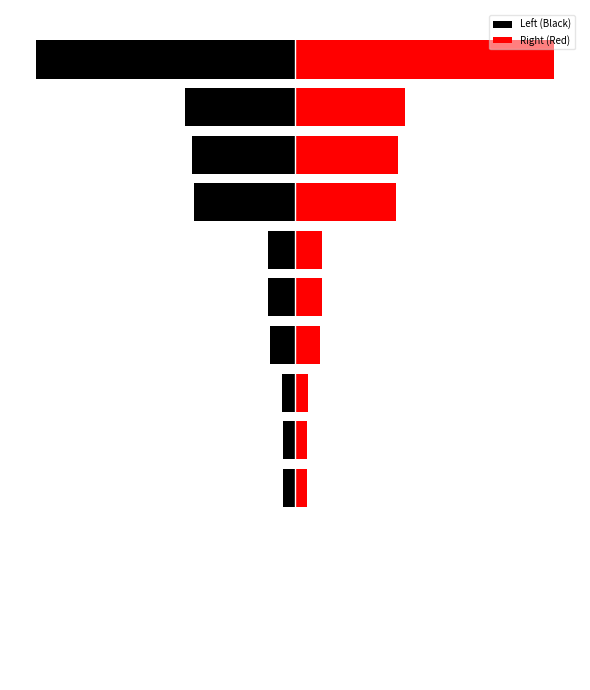

What value does the Right (Red) series have at 10, to the nearest 100?

2310000